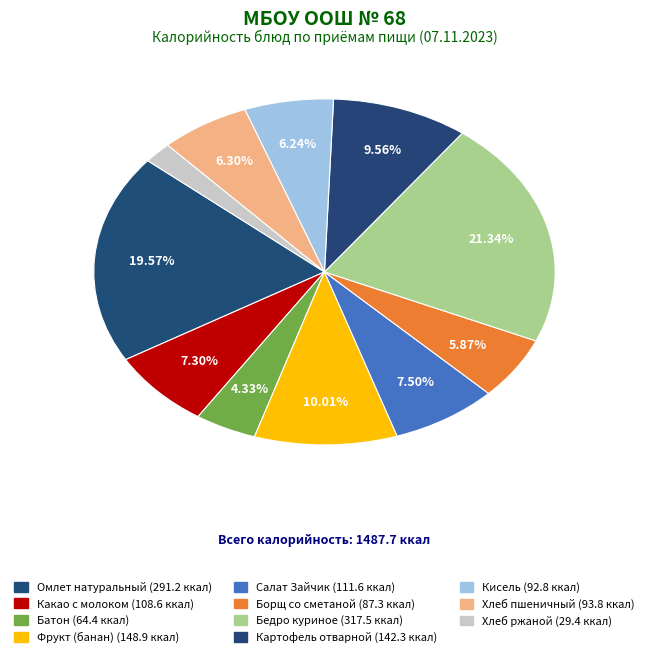

What percentage is the Хлеб ржаной slice, to the nearest percent?

2%